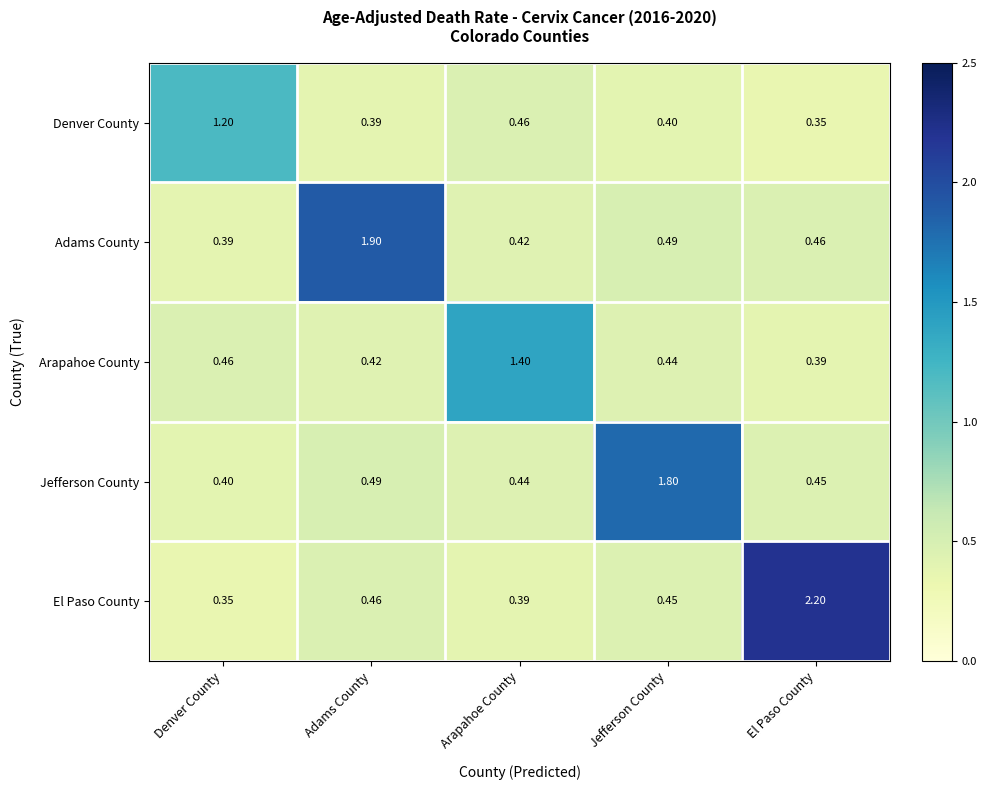

At which label is Jefferson County closest to 1?

Adams County